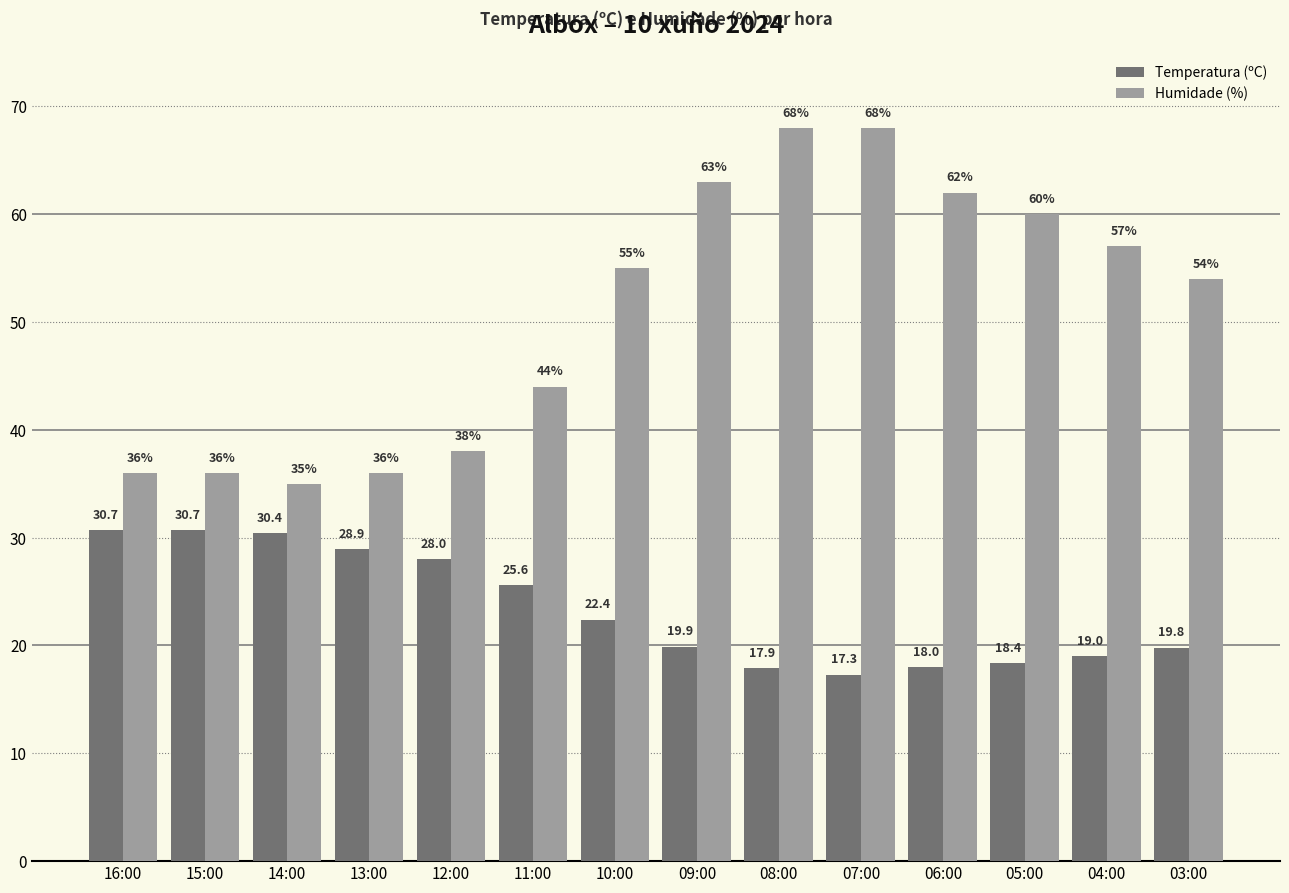

How many distinct data groups are displayed?

2